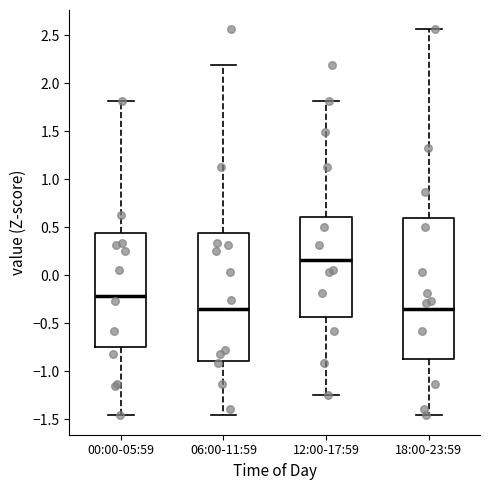

Reading left to right, read every box against the y-axis: the position of its median line, the range the box covers, and the ends of its whiskers. The values are not printed on the chart, so give them approximately, as read against the axis.

00:00-05:59: median -0.20, box -0.75 to 0.45, whiskers -1.45 to 1.80
06:00-11:59: median -0.35, box -0.90 to 0.45, whiskers -1.45 to 2.20
12:00-17:59: median 0.15, box -0.45 to 0.60, whiskers -1.25 to 1.80
18:00-23:59: median -0.35, box -0.85 to 0.60, whiskers -1.45 to 2.55